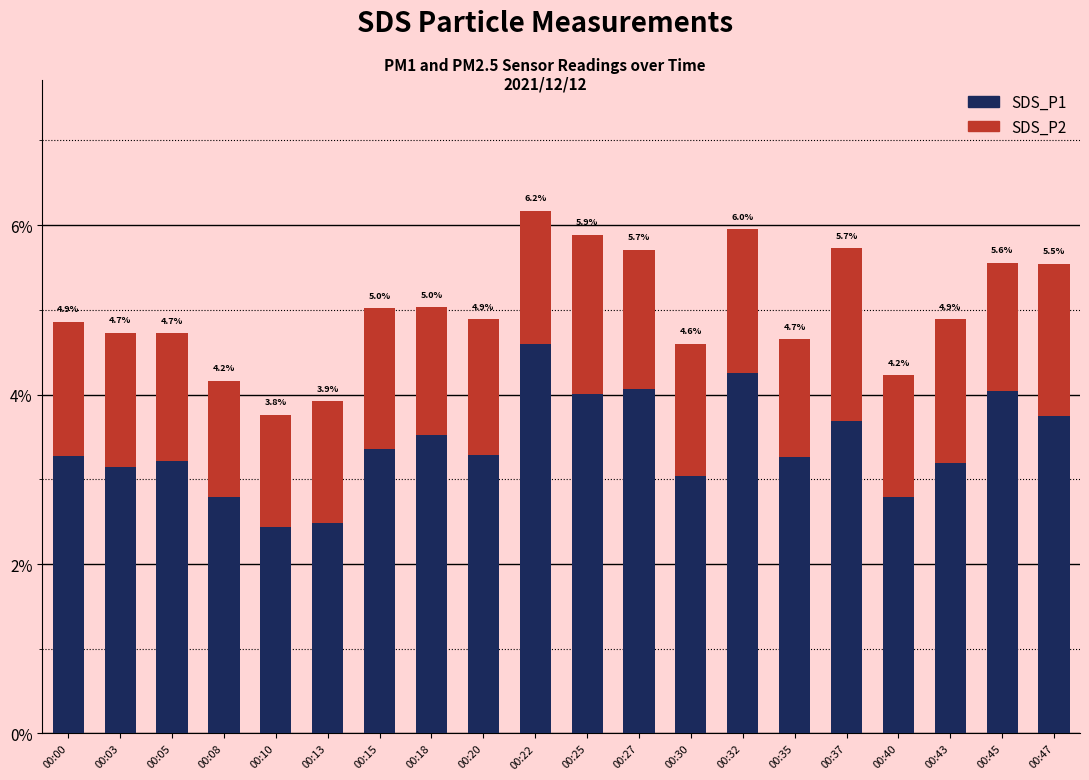

Between 00:30 and 00:40, which series saw the biggest shift?

SDS_P1